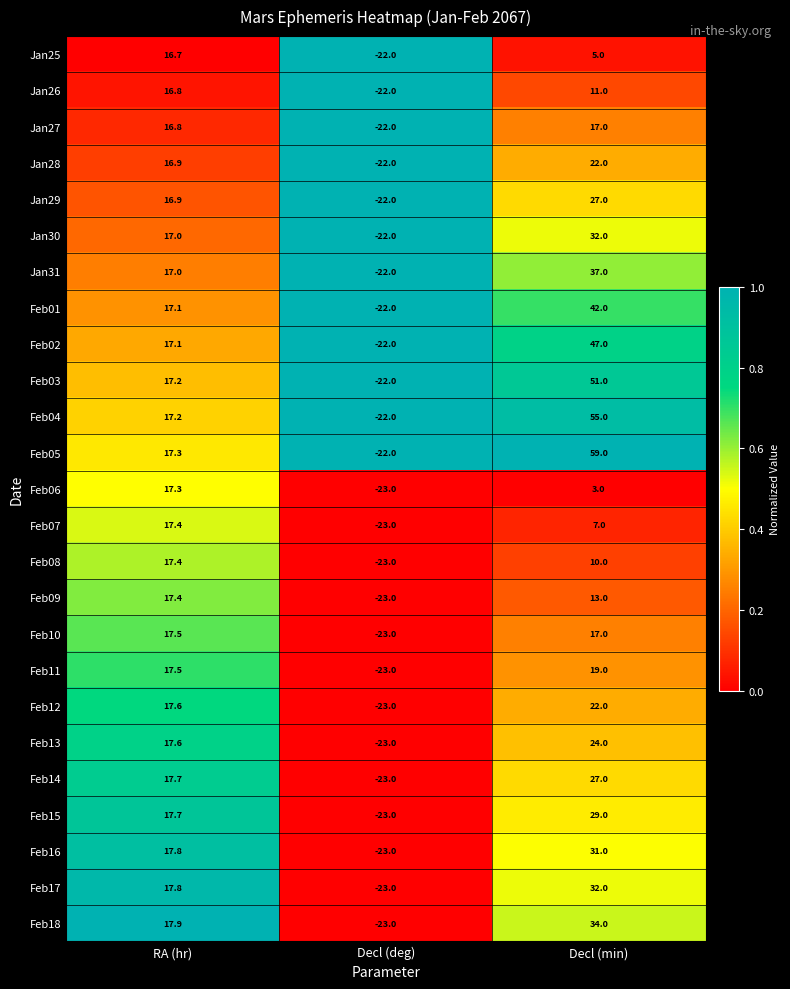

What is the smallest value displayed?

-23.0